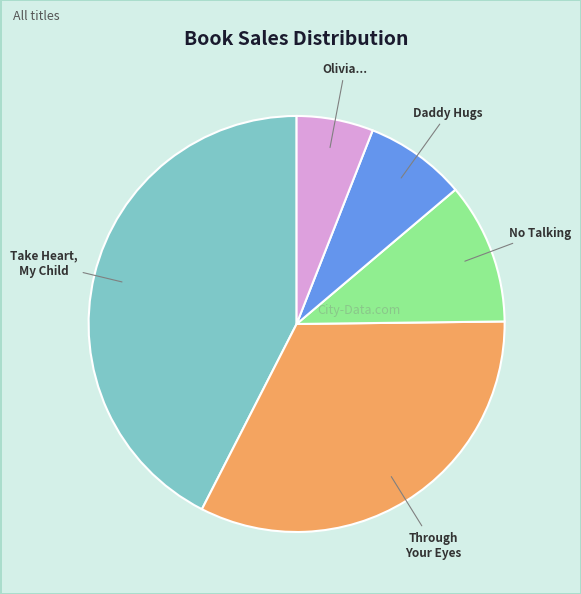

Count the number of slices in the pie.

5